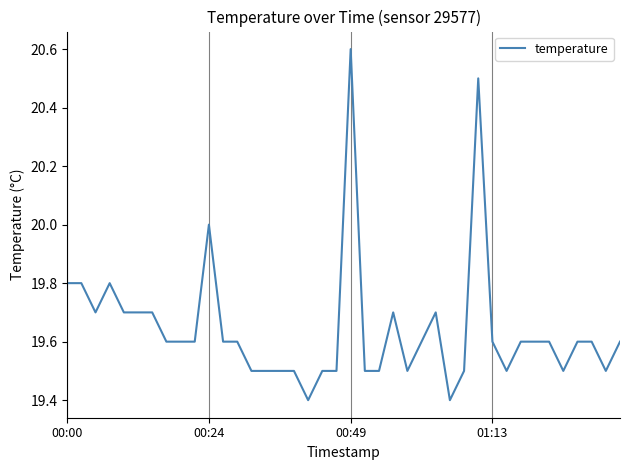

What is the greatest value displayed?

20.6